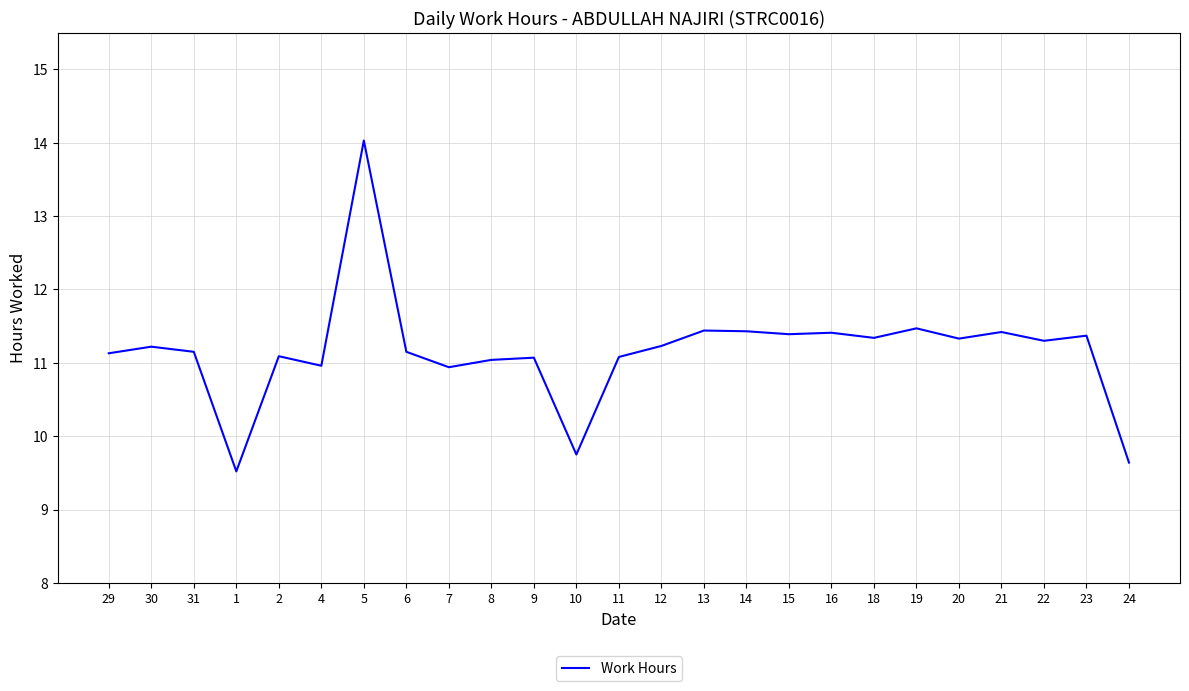

What is the greatest value displayed?

14.0